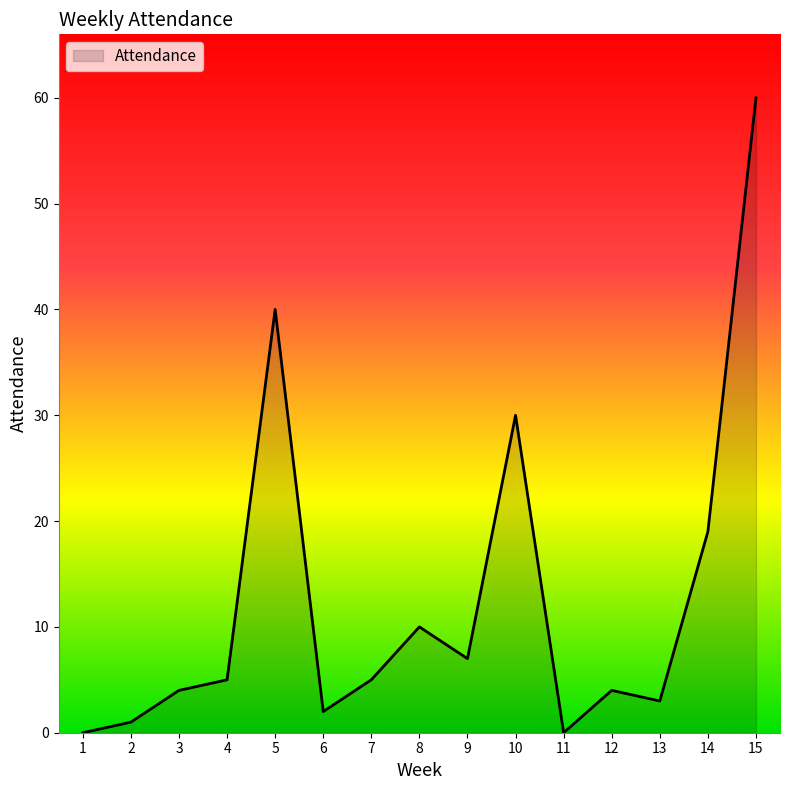

Is it true that the value at 11 is 0?

True